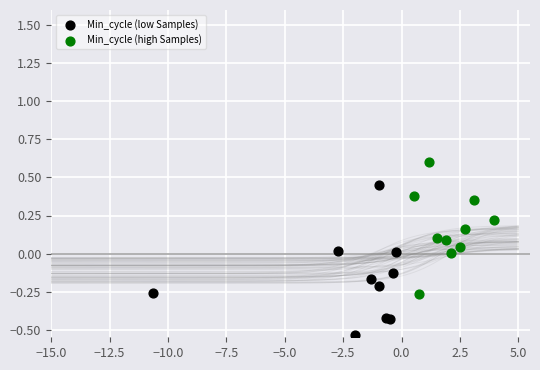

Which series reaches the maximum Y coordinate?

Min_cycle (high Samples)